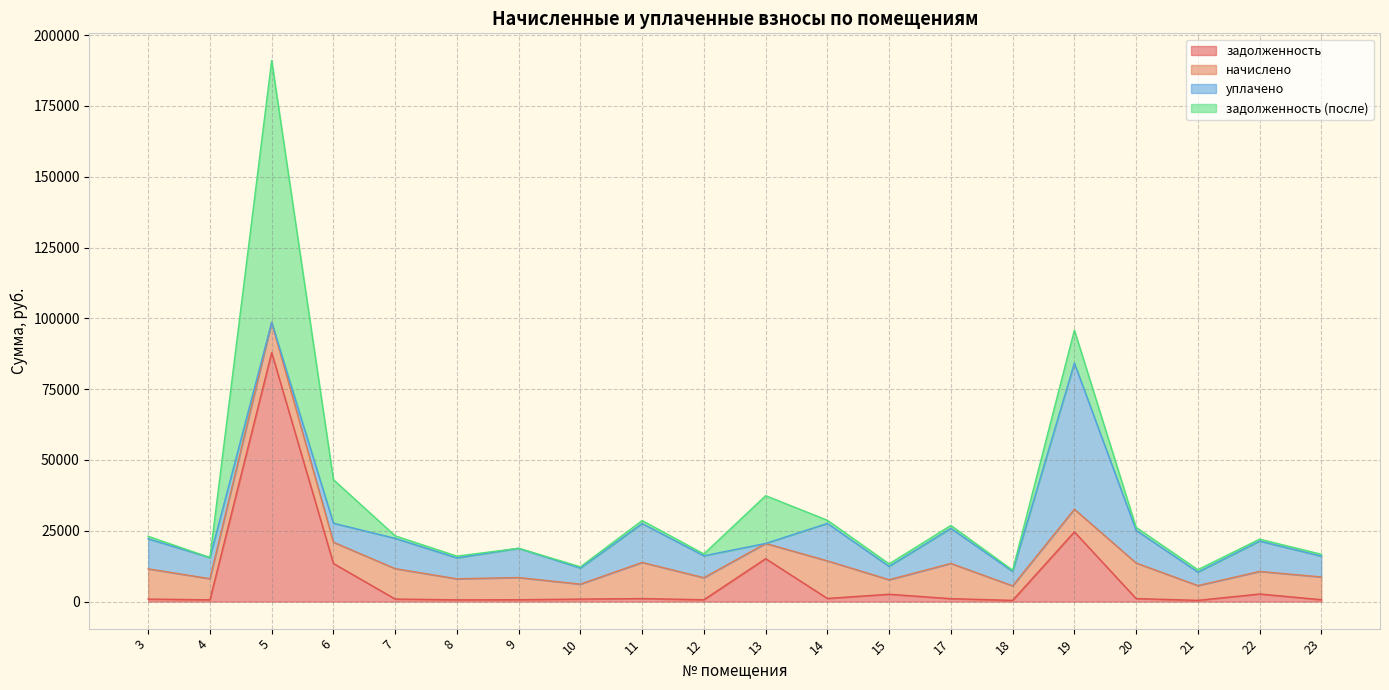

True or false: задолженность and задолженность (после) cross at least once.

False